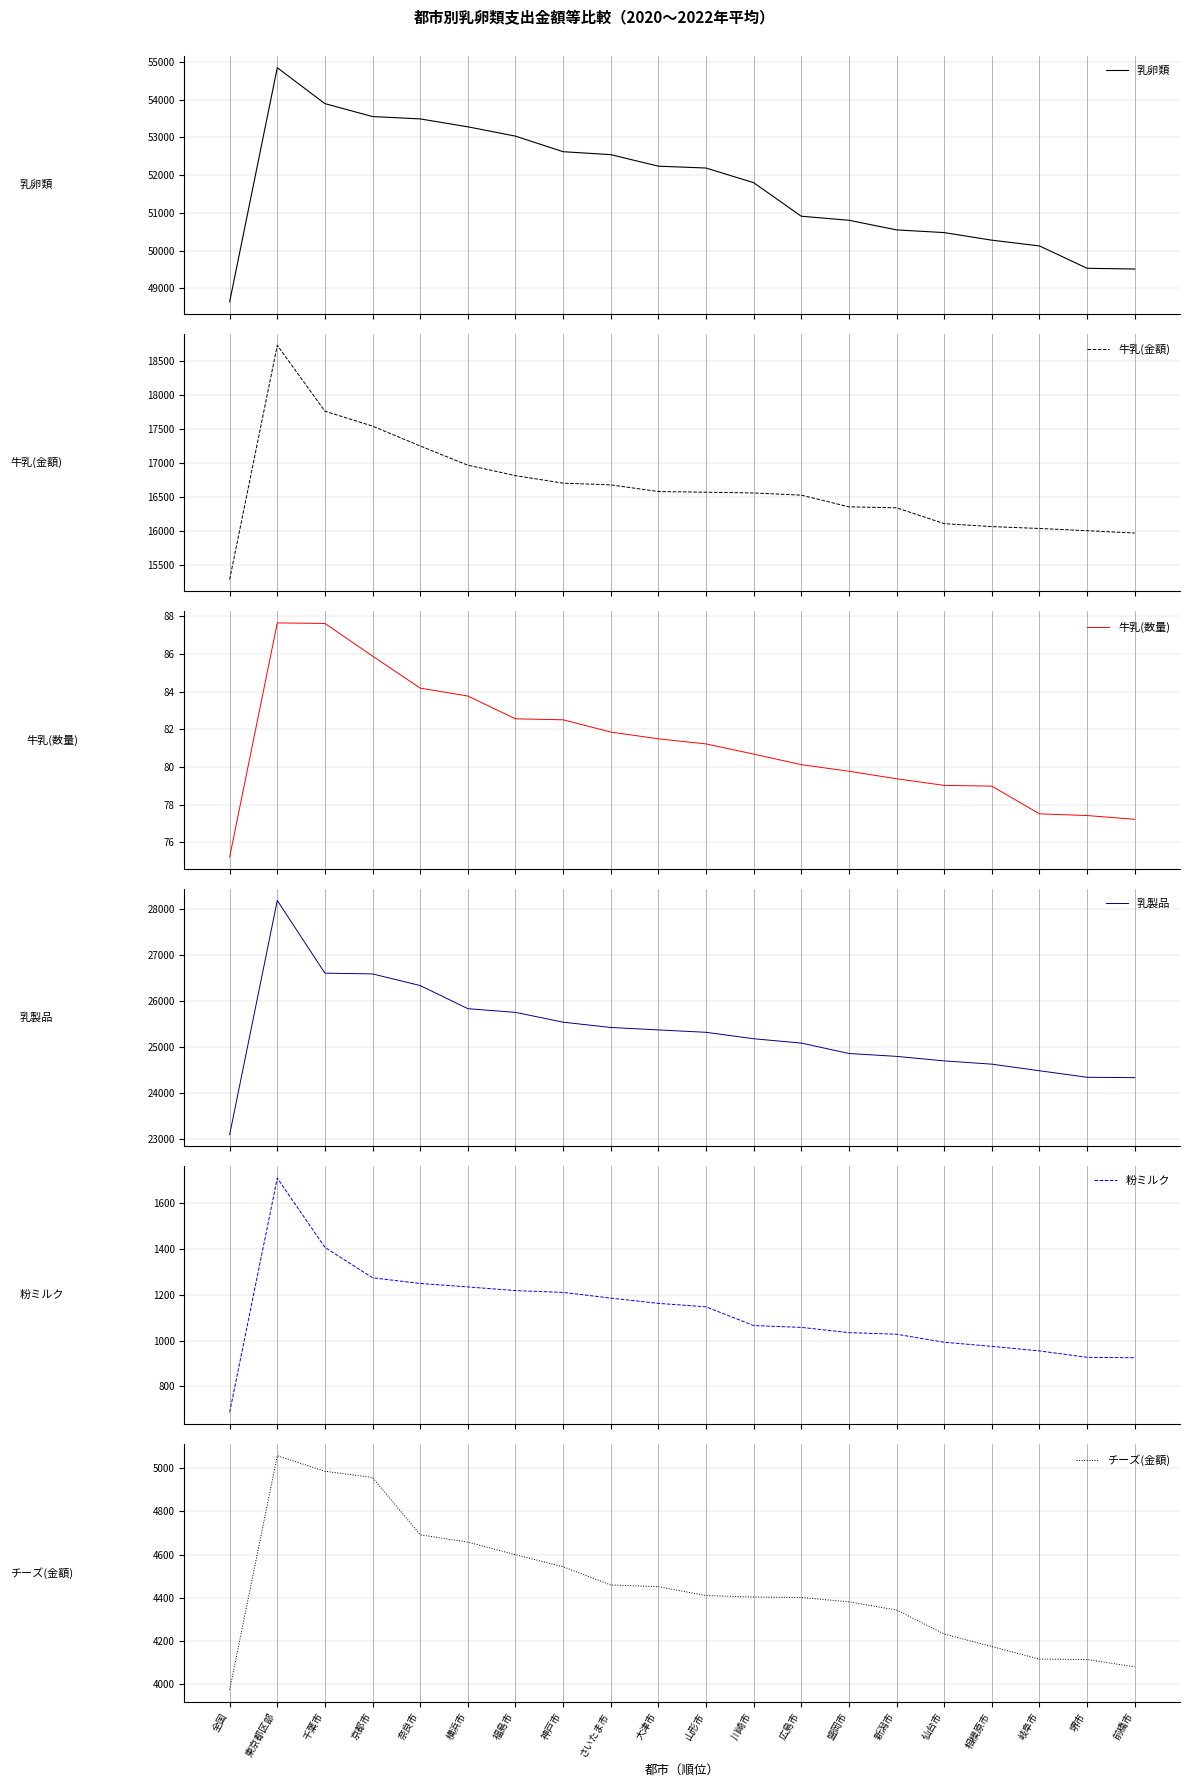

The value of 乳卵類 at 京都市 is 73712.0. True or false?

False